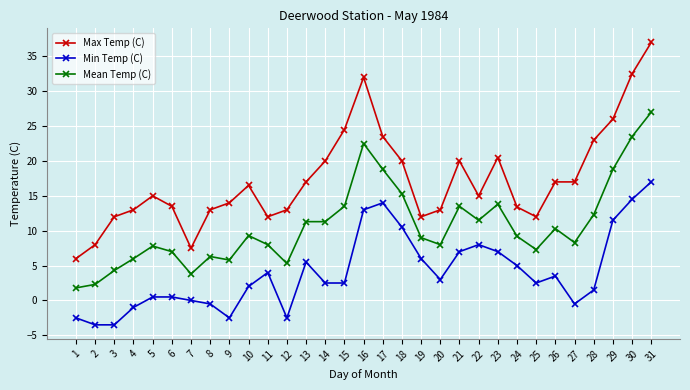

Rank the series by their average value, from highest to lowest.

Max Temp (C), Mean Temp (C), Min Temp (C)